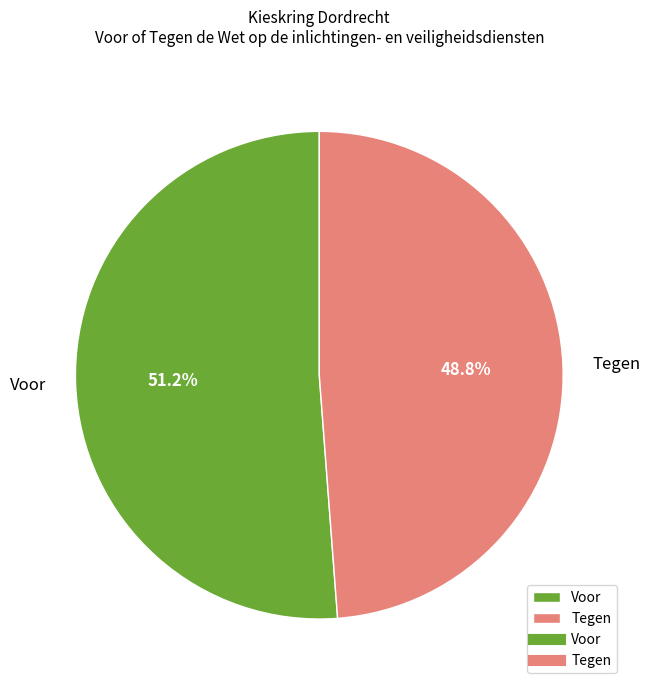

Which has a higher value, Tegen or Voor?

Voor